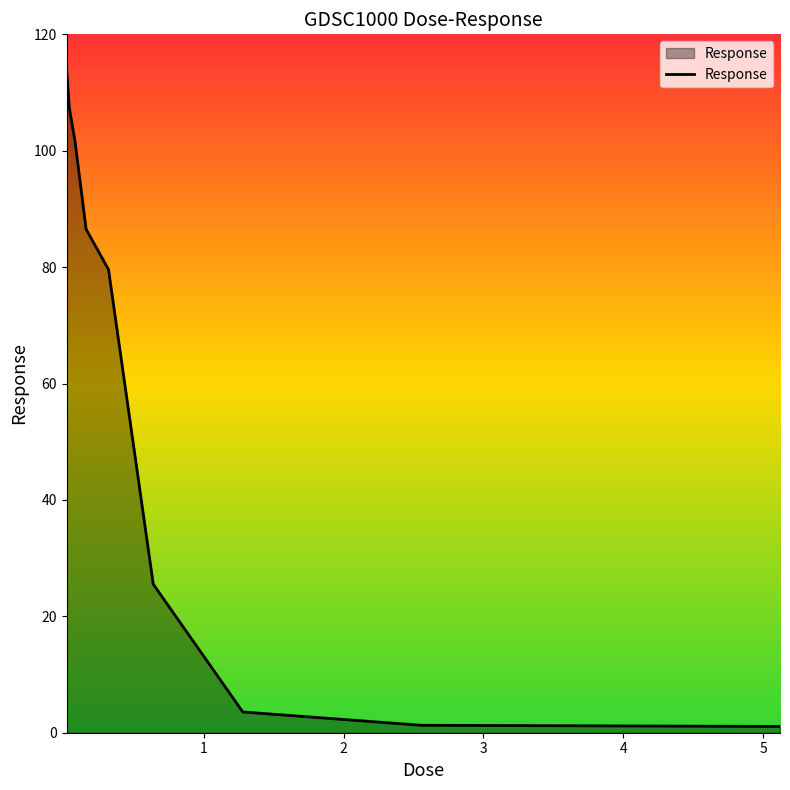

How many lines are shown in the chart?

1